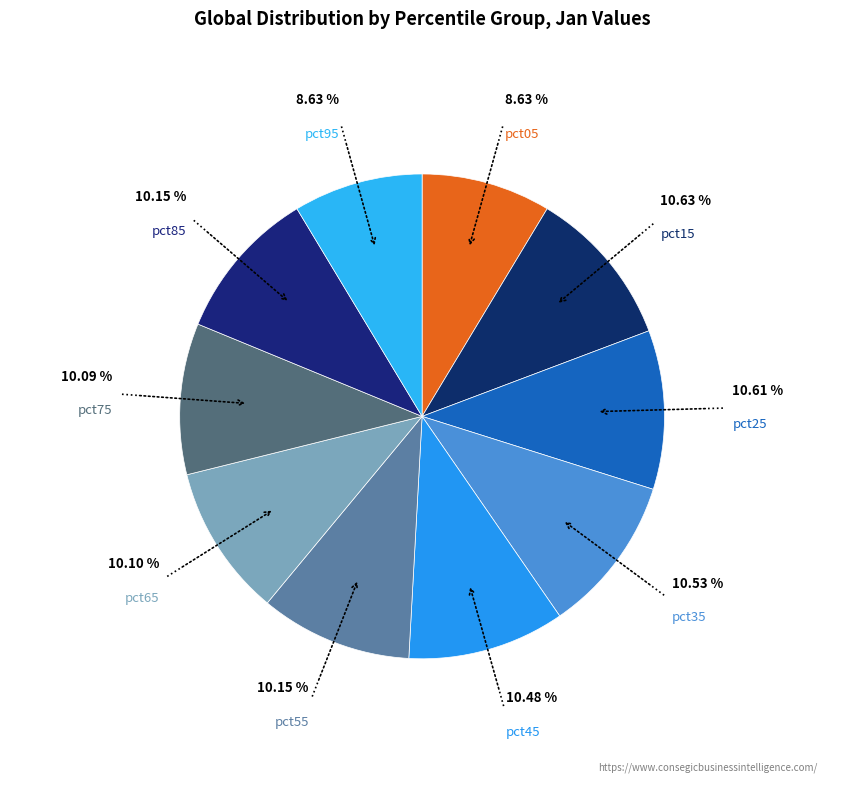

Count the number of slices in the pie.

10